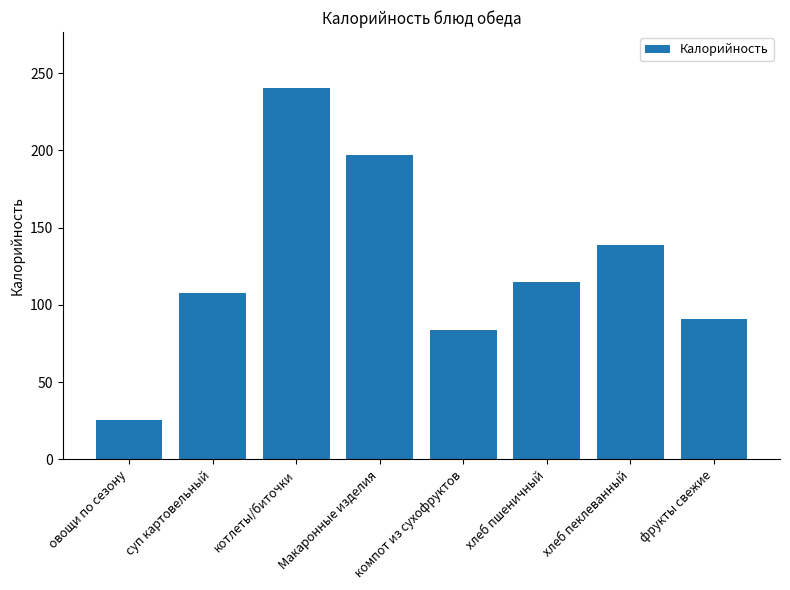

Which label corresponds to the smallest value in the chart?

овощи по сезону